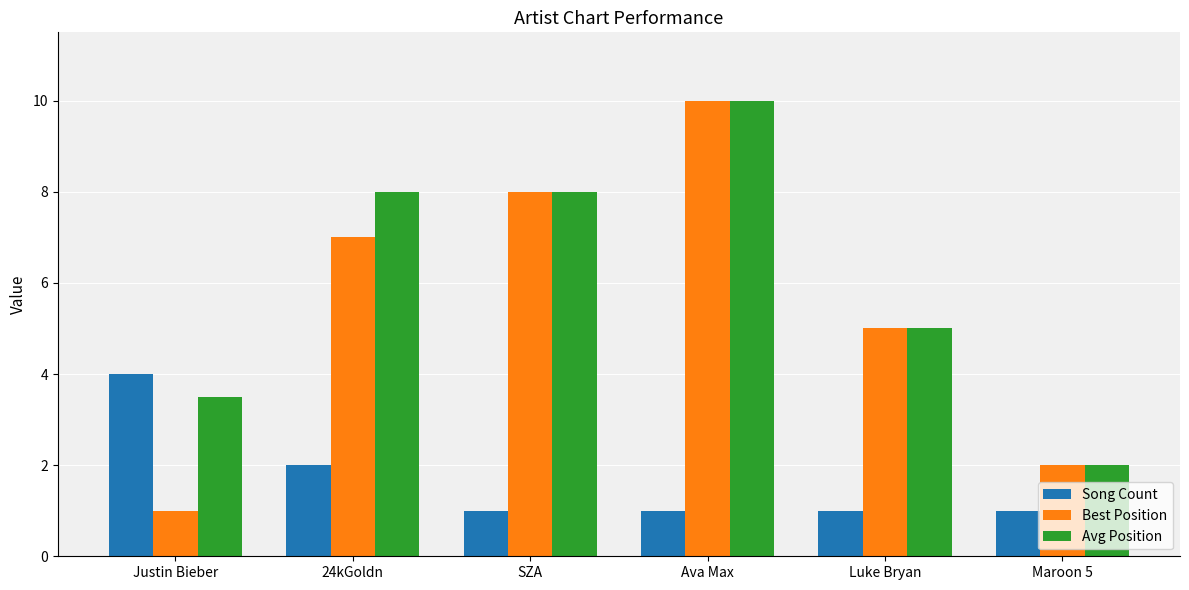

Which series has the largest total across all categories?

Avg Position